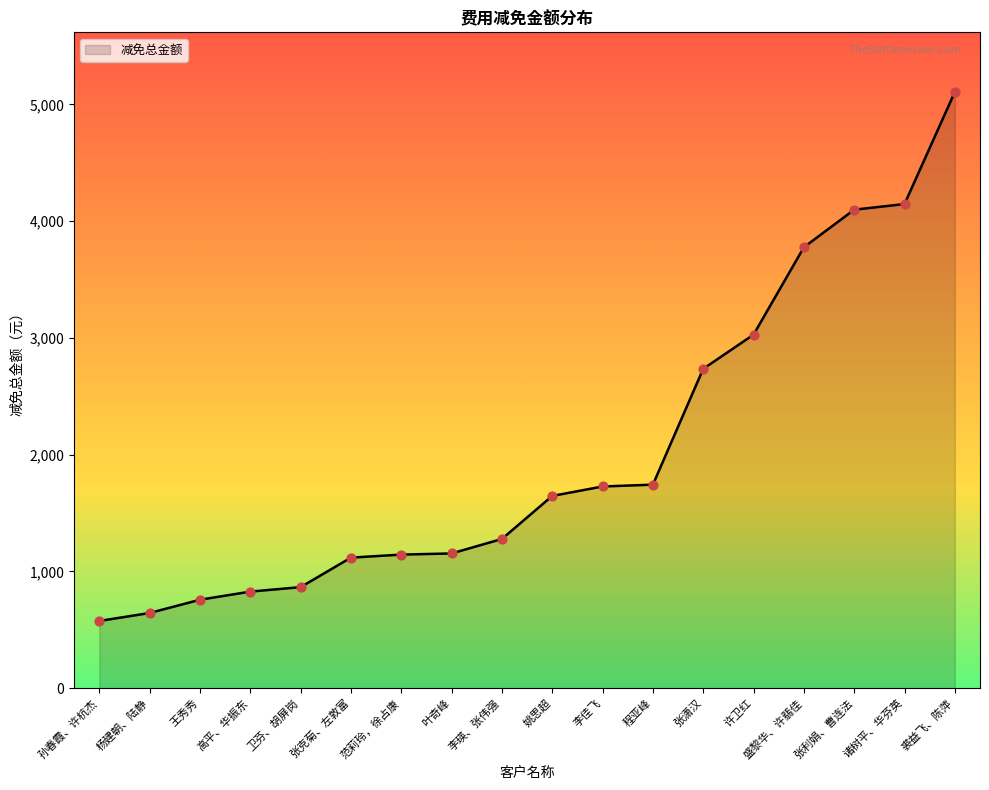

Approximately how many times larger is the value at 姚思超 compared to 盛黎华、许翡佳?

0.4